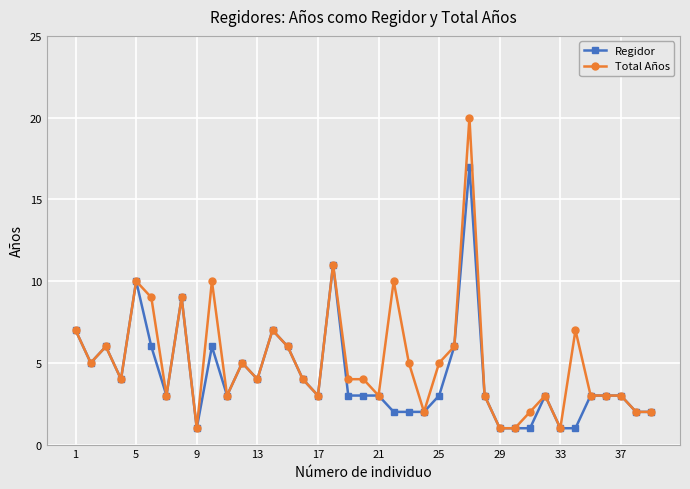

At how many categories does at least one series exceed 8?

7